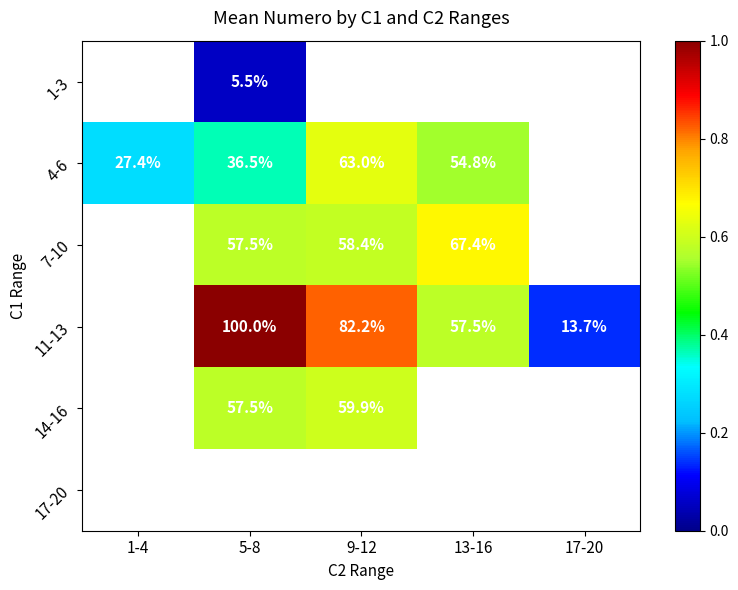

At which label does 4-6 reach its peak?

9-12